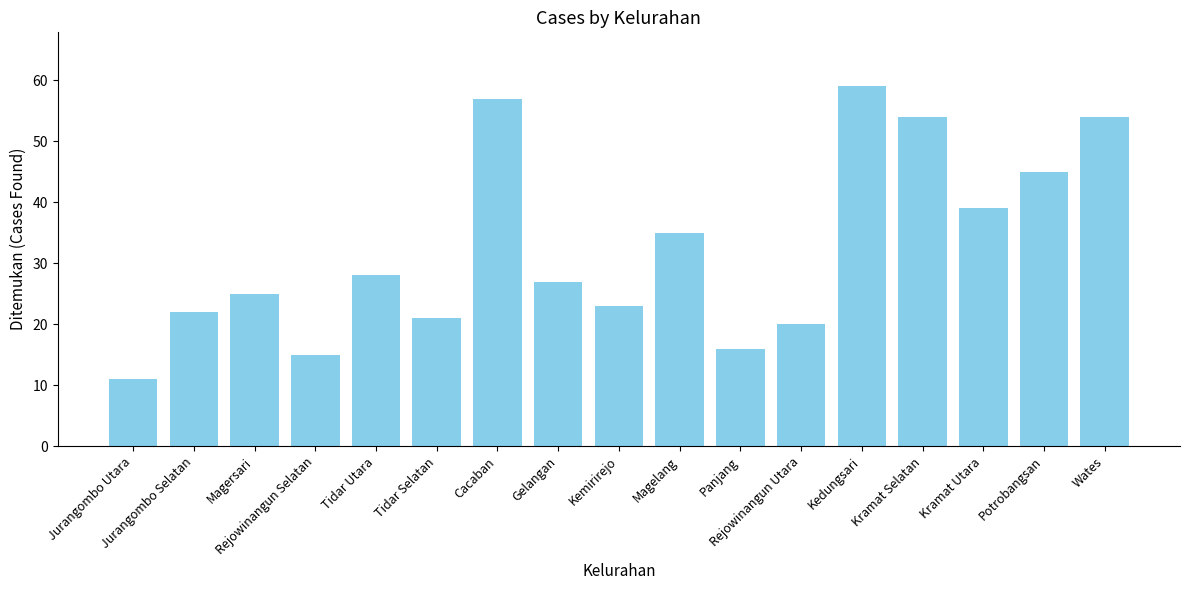

What is the average value?

32